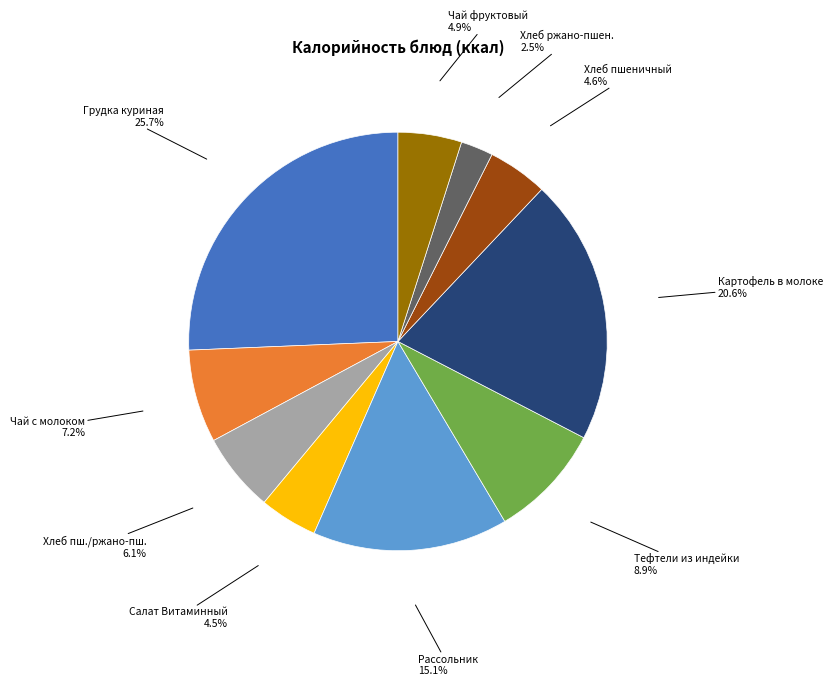

What is the total percentage of Чай с молоком 7.2% and Хлеб пшеничный 4.6%?

11.8%